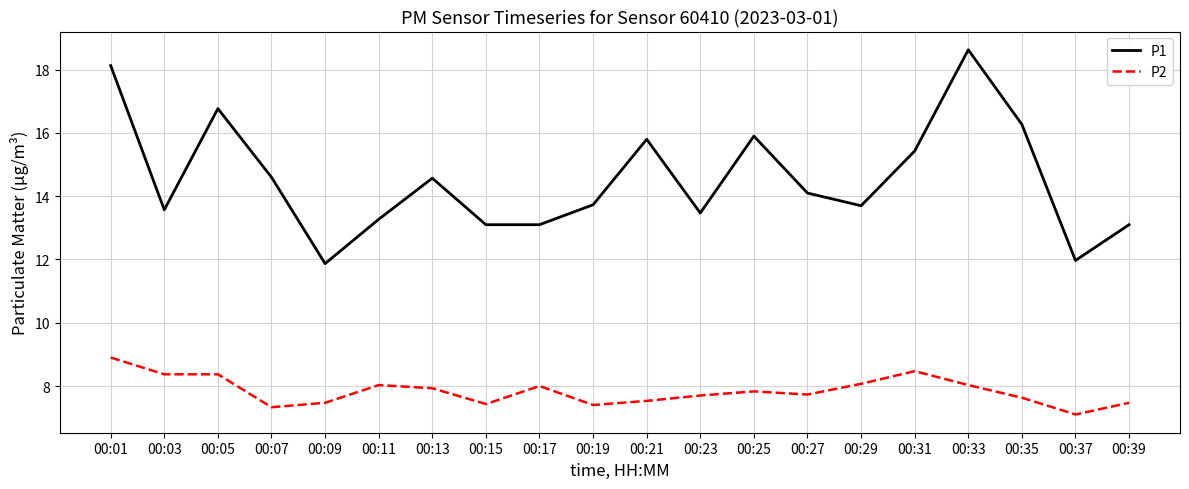

How many interior local peaks does the P1 series have?

5